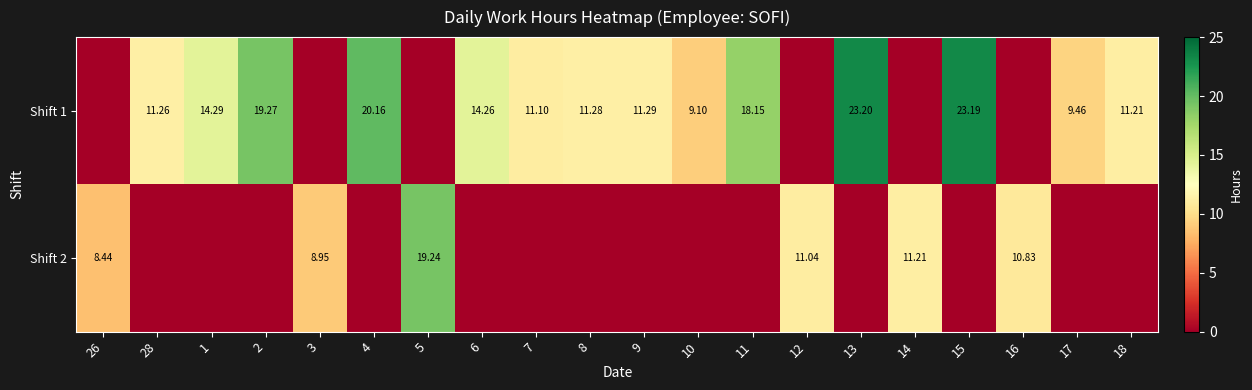

The value of Shift 1 at 26 is 0.0. True or false?

True